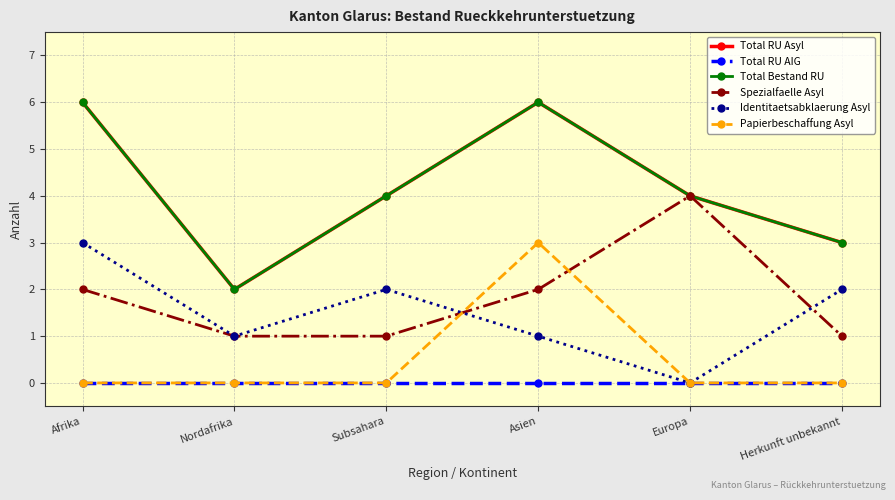

Does the chart have visible grid lines?

Yes